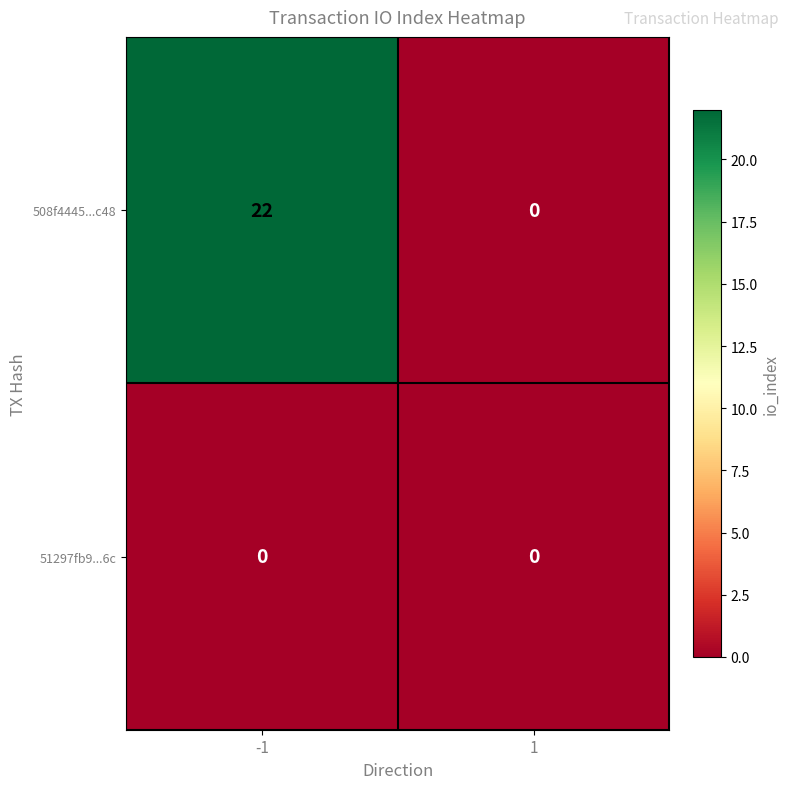

Is it true that 508f4445...c48 equals 0 at 1?

True